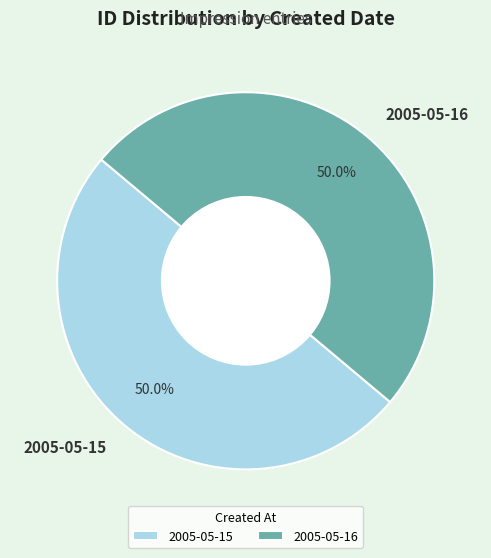

To the nearest percent, what is the combined percentage of 2005-05-15 and 2005-05-16?

100%